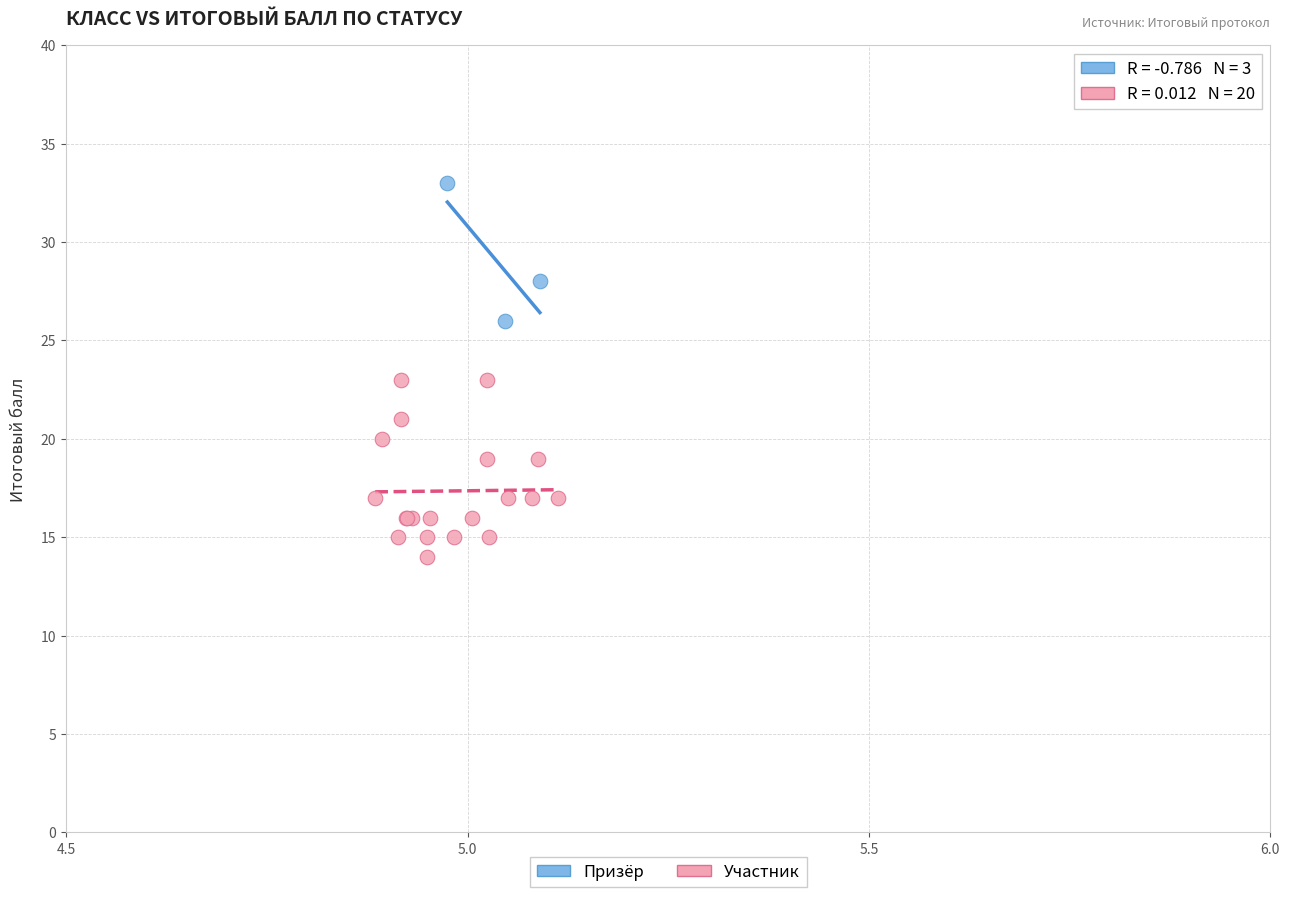

Which series contains the lowest Y value?

Участник